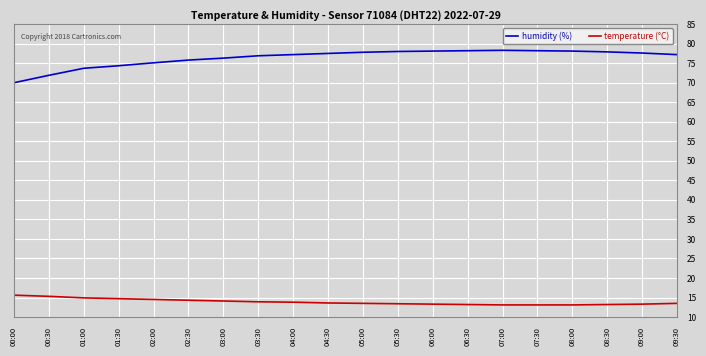

What is the highest value of the humidity (%) series?

78.3